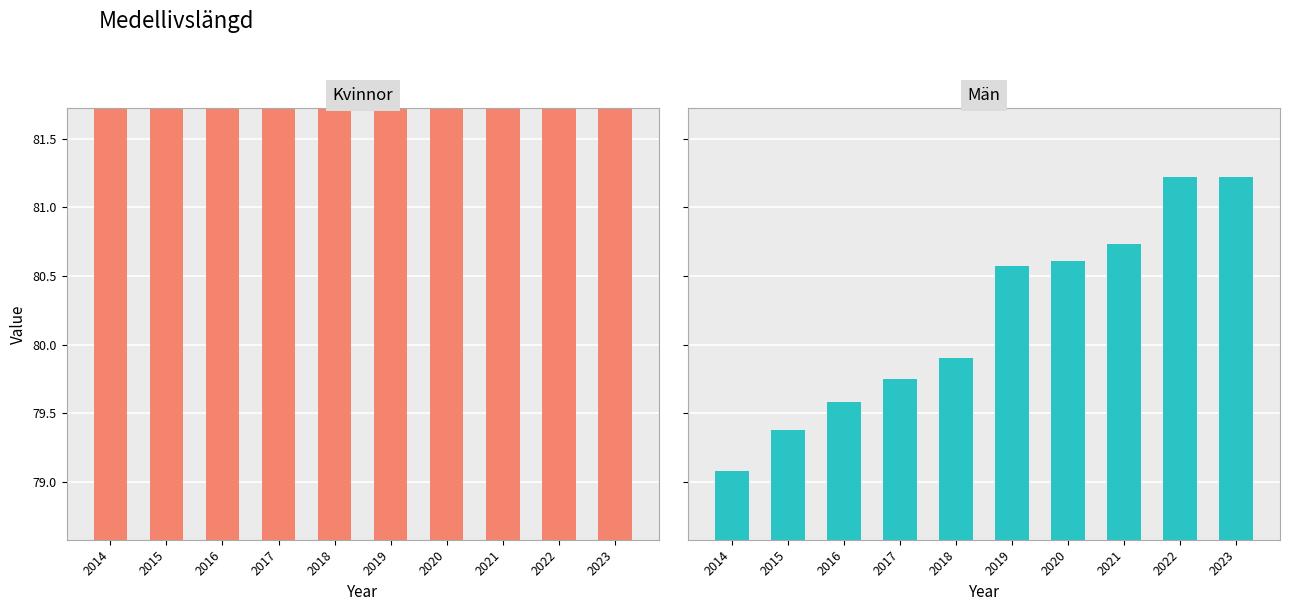

At which label is Män closest to 80?

2018